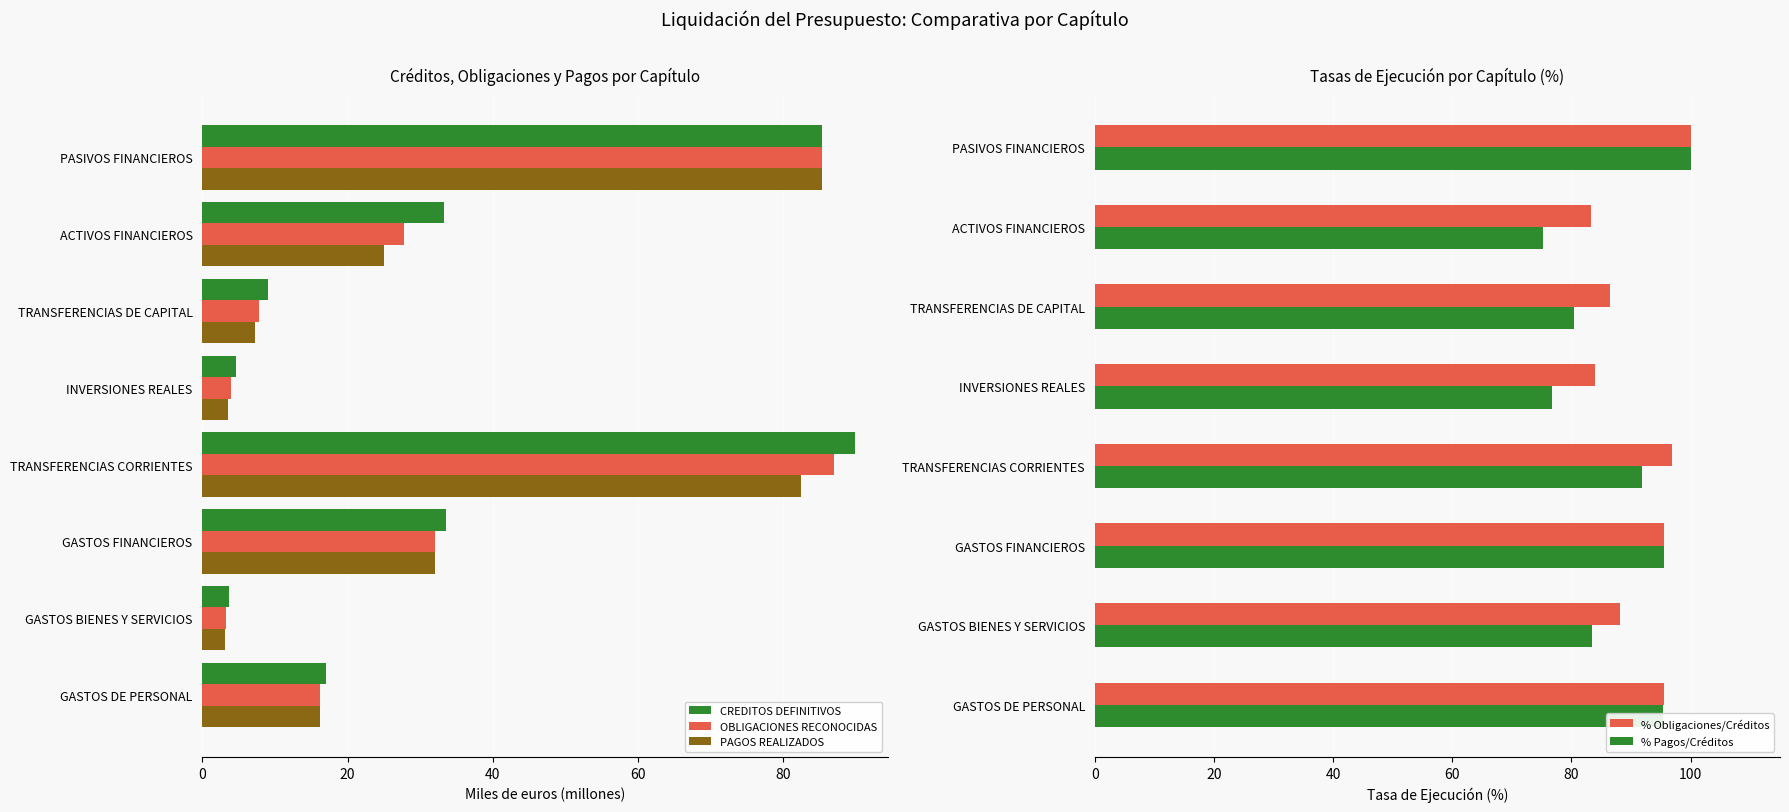

What is the minimum value for CREDITOS DEFINITIVOS?

3.7